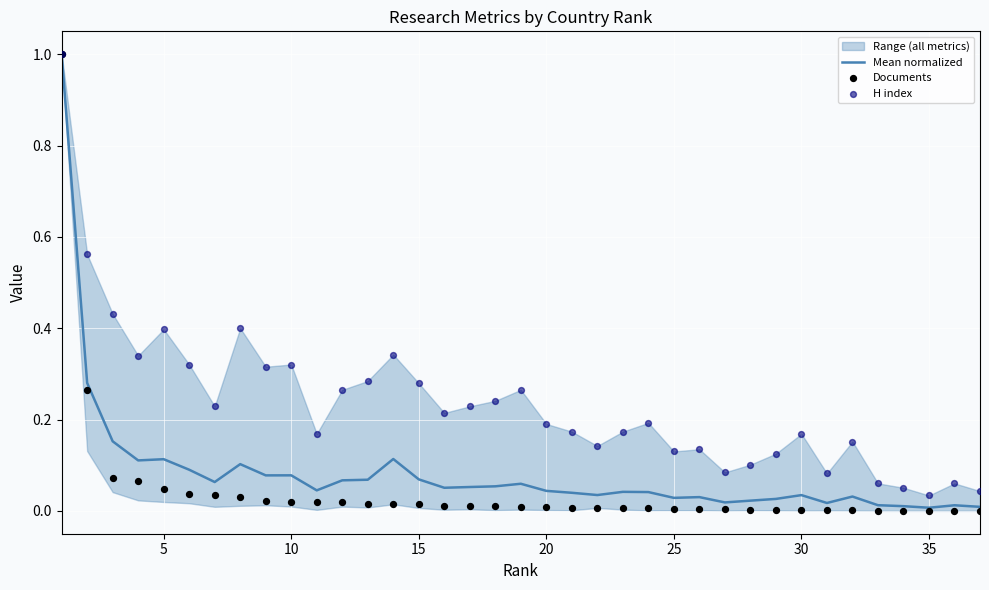

Which series has the largest Y range (max minus min)?

Documents